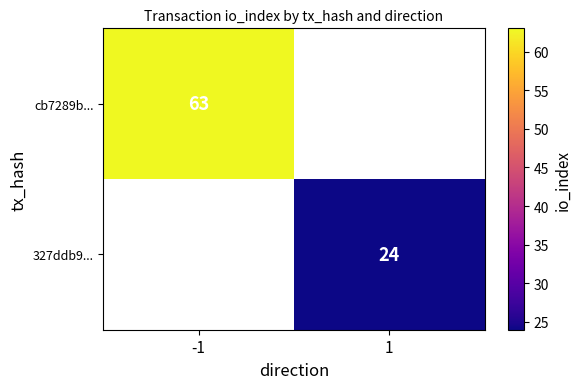

The 327ddb9... series shows 12 at 1. True or false?

False